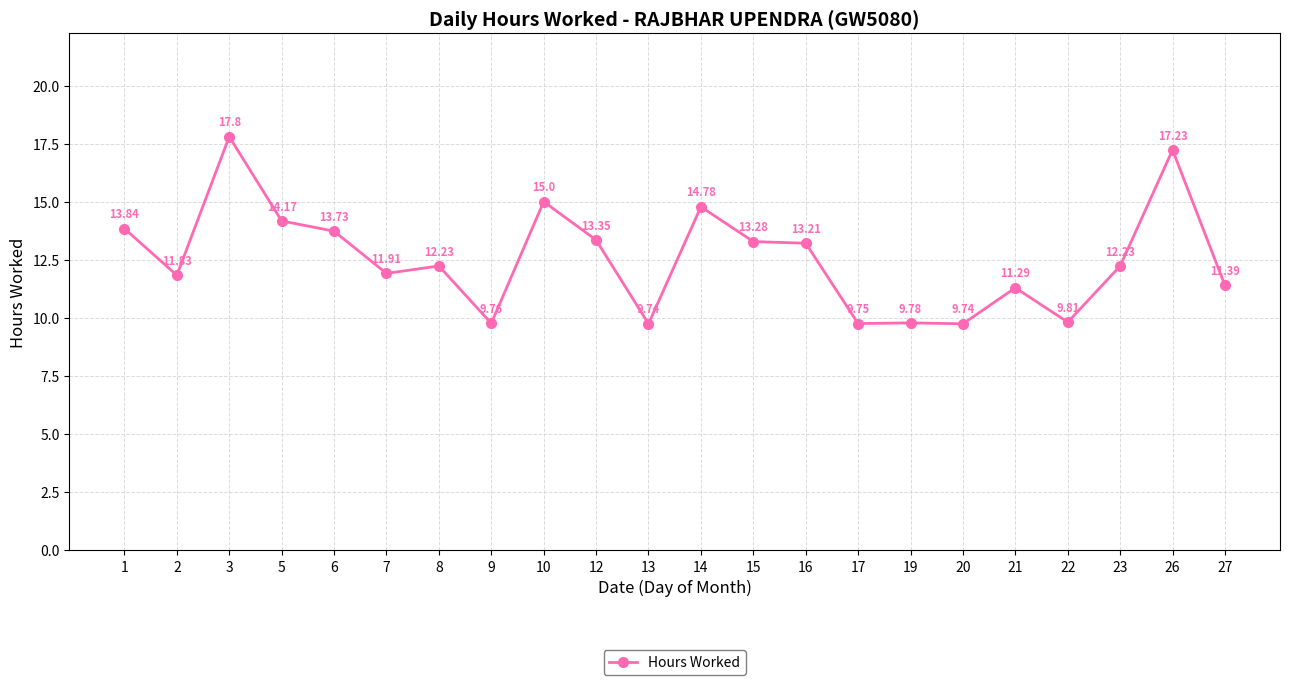

What is the sum of all values?

275.9